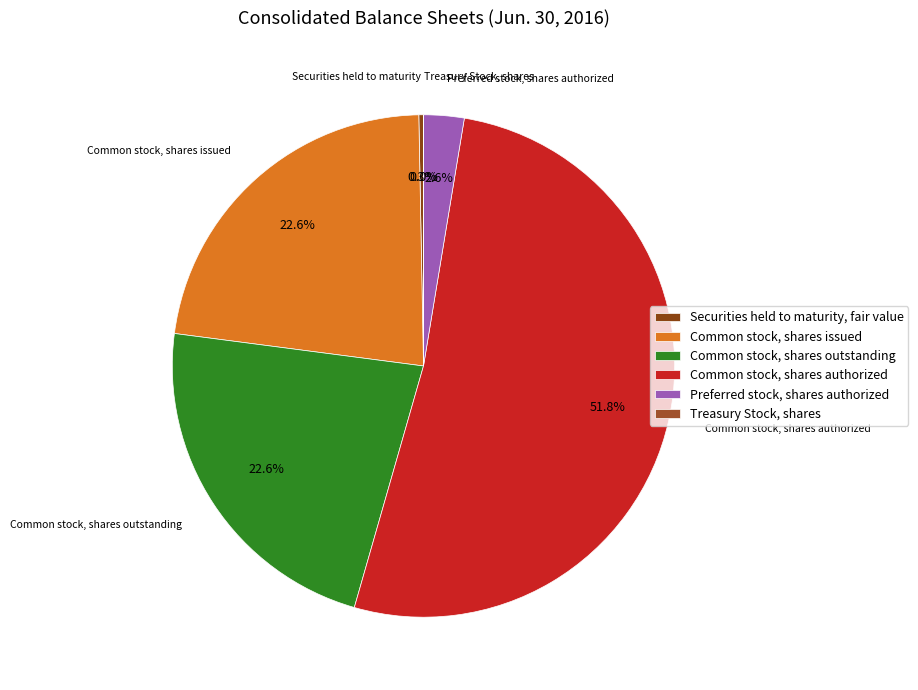

What is the largest slice in the pie chart?

Common stock, shares authorized